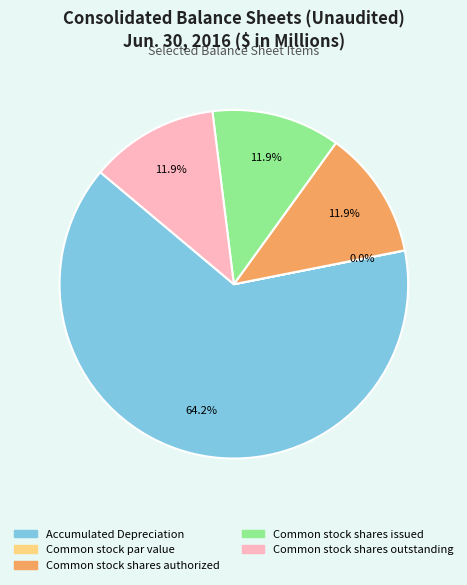

Is Accumulated Depreciation the majority of the pie?

Yes